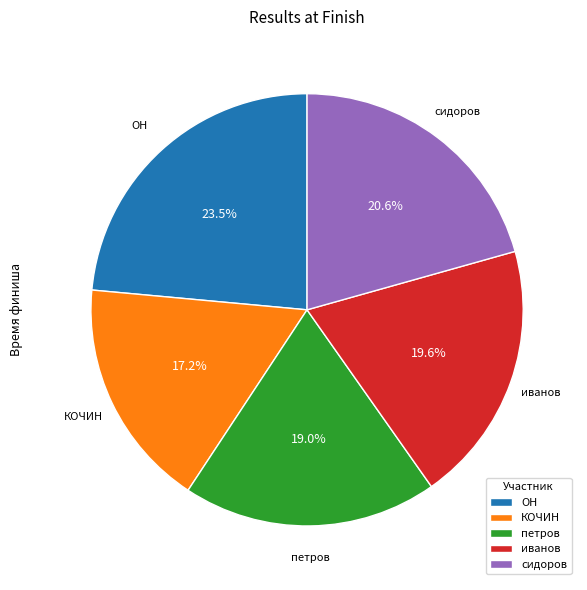

Is it true that КОЧИН is 17% of the pie?

True